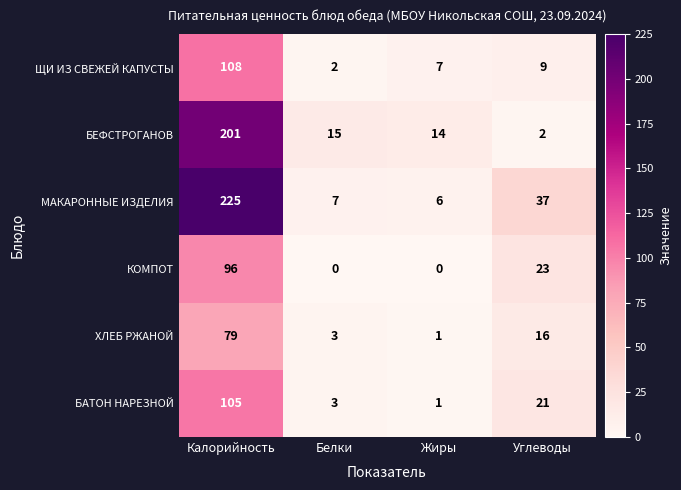

Rank the series by their maximum value, from highest to lowest.

МАКАРОННЫЕ ИЗДЕЛИЯ, БЕФСТРОГАНОВ, ЩИ ИЗ СВЕЖЕЙ КАПУСТЫ, БАТОН НАРЕЗНОЙ, КОМПОТ, ХЛЕБ РЖАНОЙ